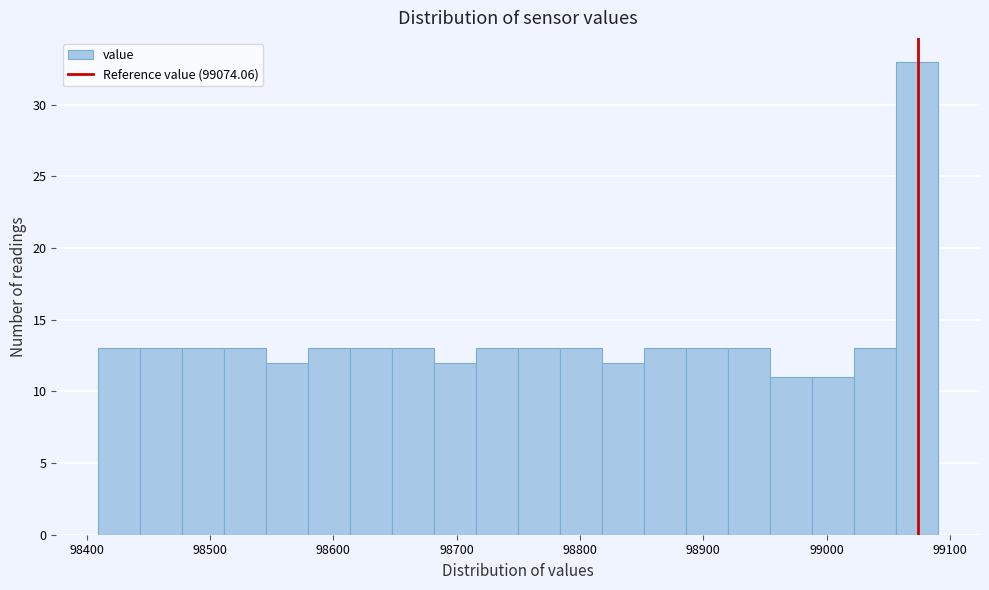

Around what value on the x-axis is the tallest bar? Give the approximate position of its centre, as read against the axis.

99070